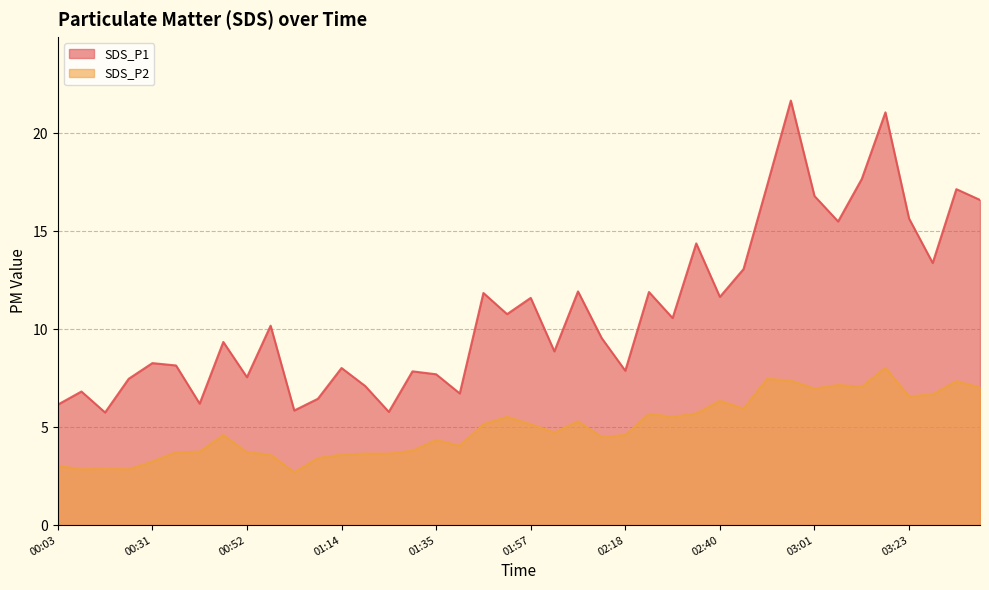

Between 03:07 and 00:03, which is larger?

03:07